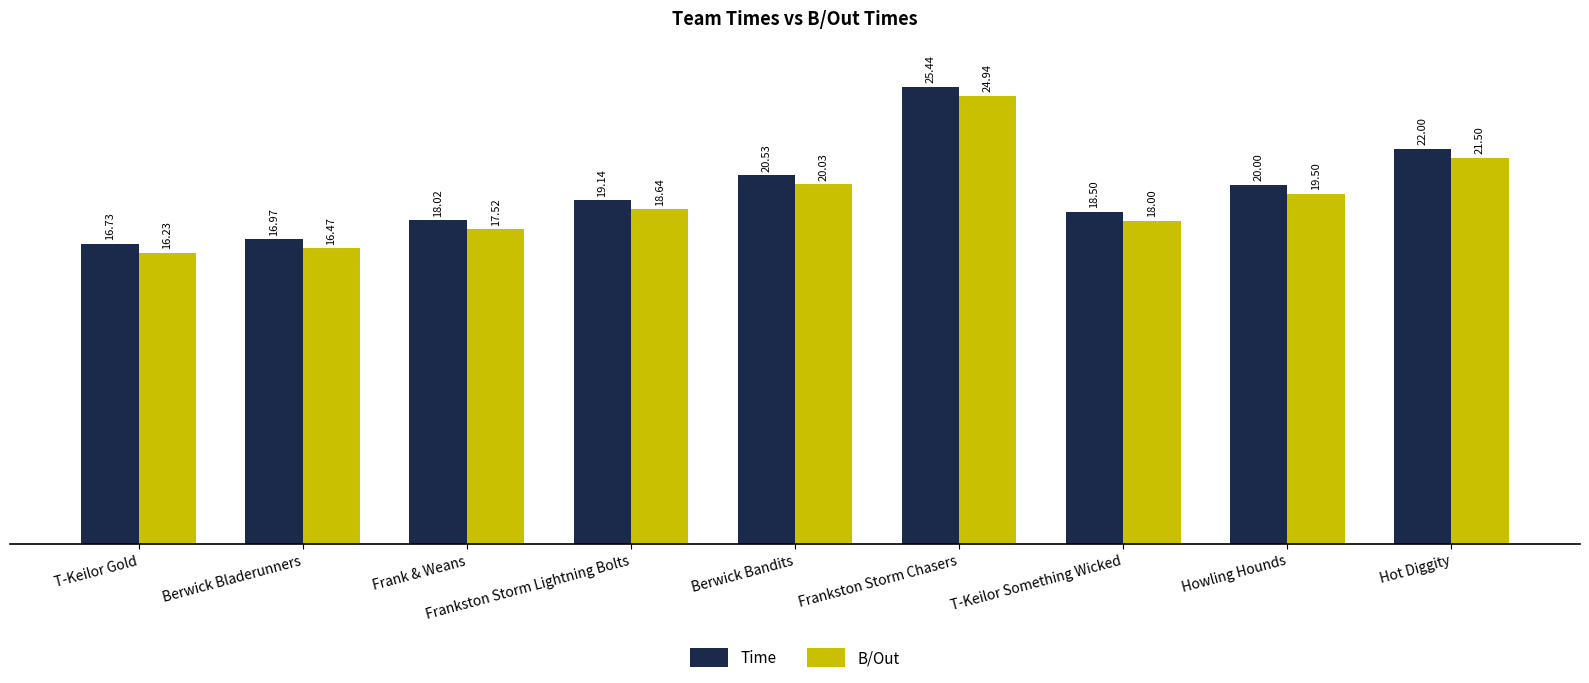

How many categories are shown in the chart?

9